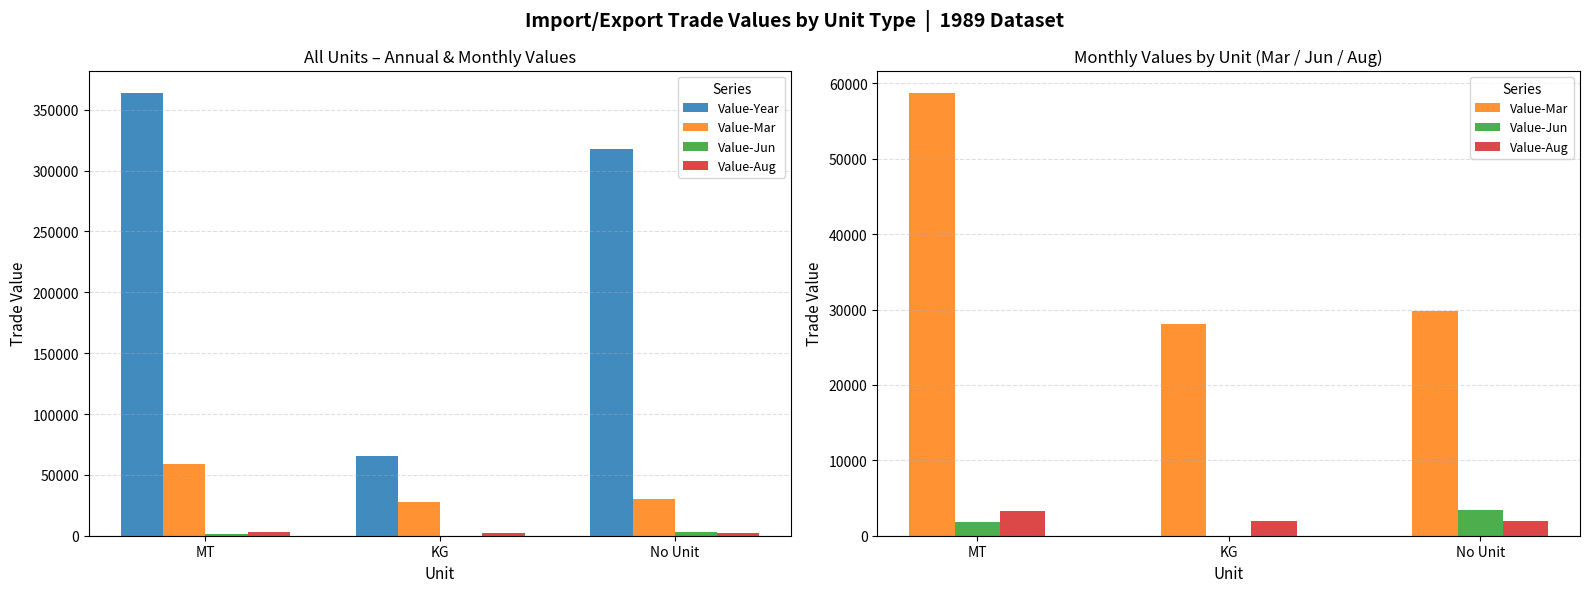

Rank the series at MT from lowest to highest value.

Value-Jun, Value-Aug, Value-Mar, Value-Year